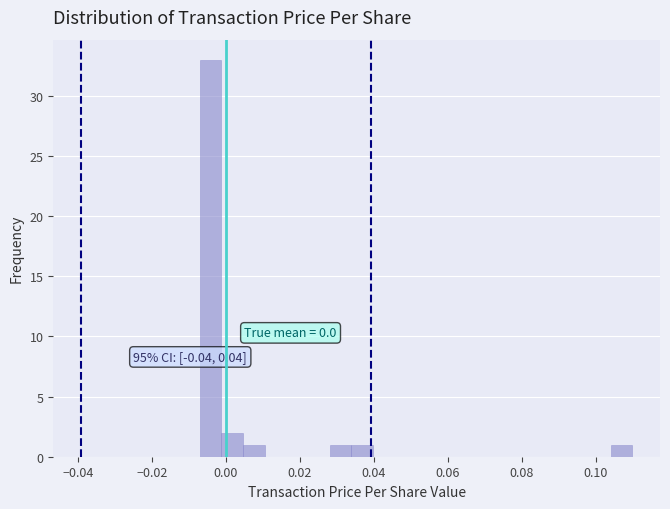

Around what value on the x-axis is the tallest bar? Give the approximate position of its centre, as read against the axis.

-0.004